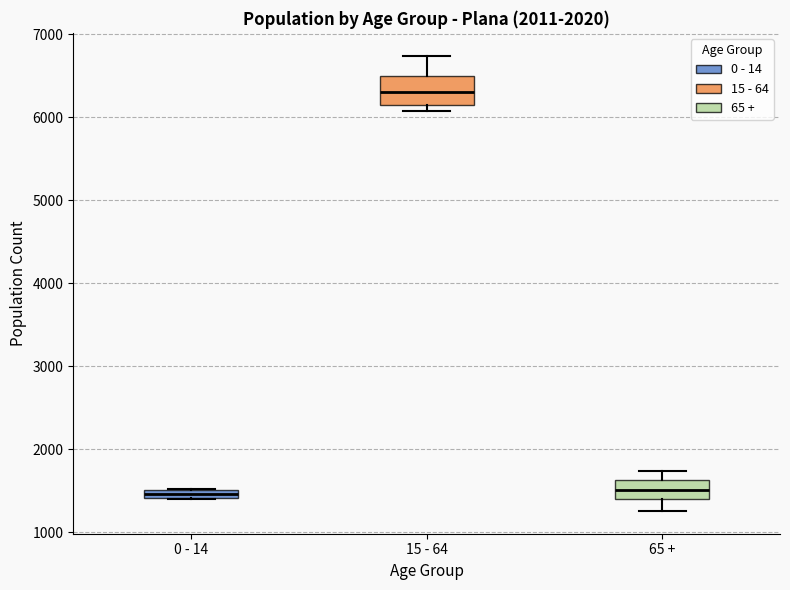

Where is the upper edge of the box for 0 - 14 on the y-axis? The values are not printed on the chart, so give them approximately, as read against the axis.

1500